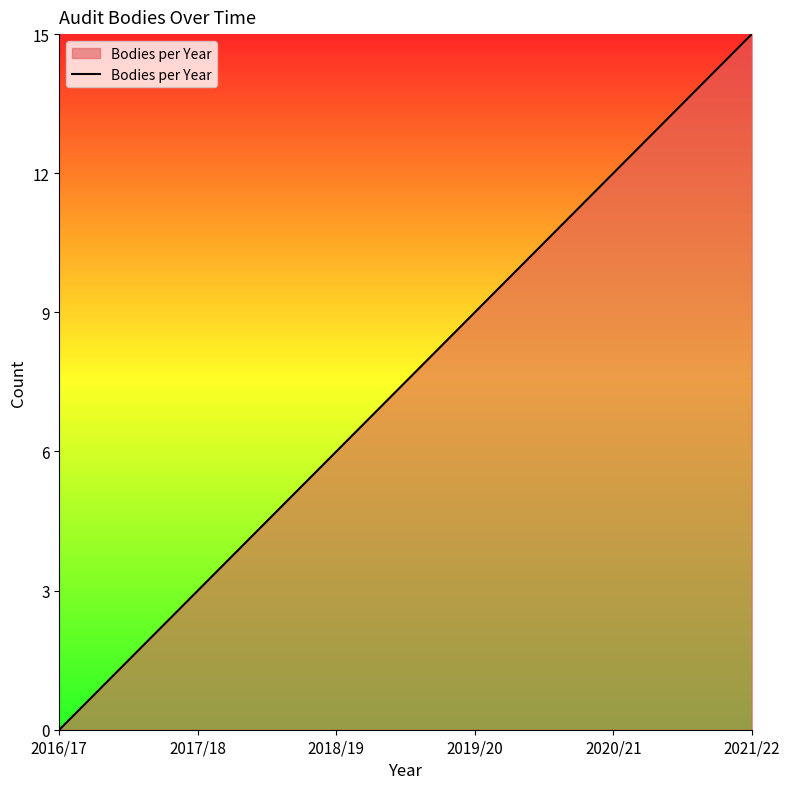

At which category does the chart reach its minimum across all series?

2016/17